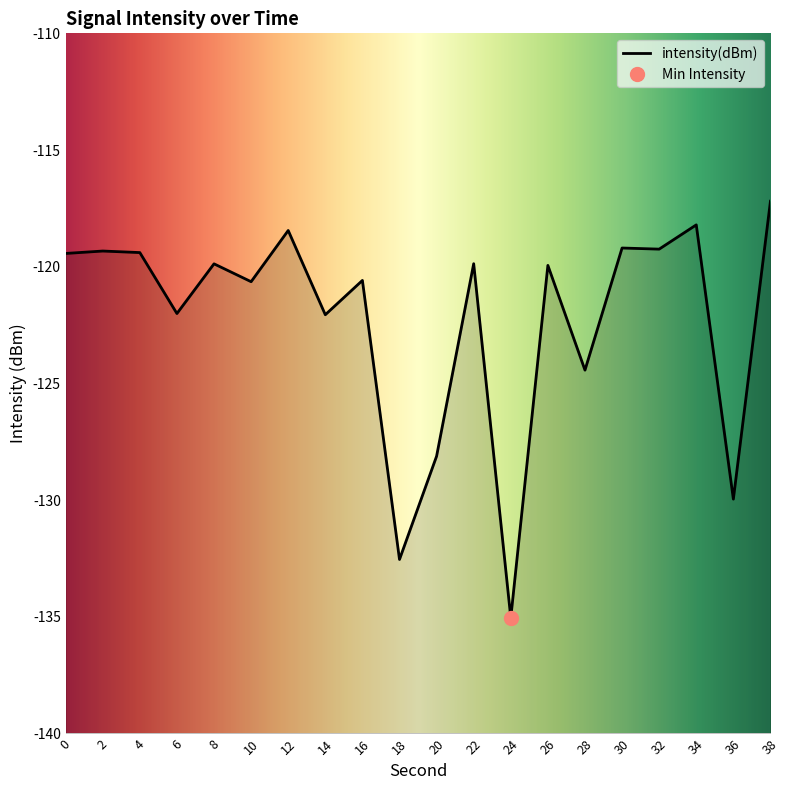

Where does the data first go above -119?

12